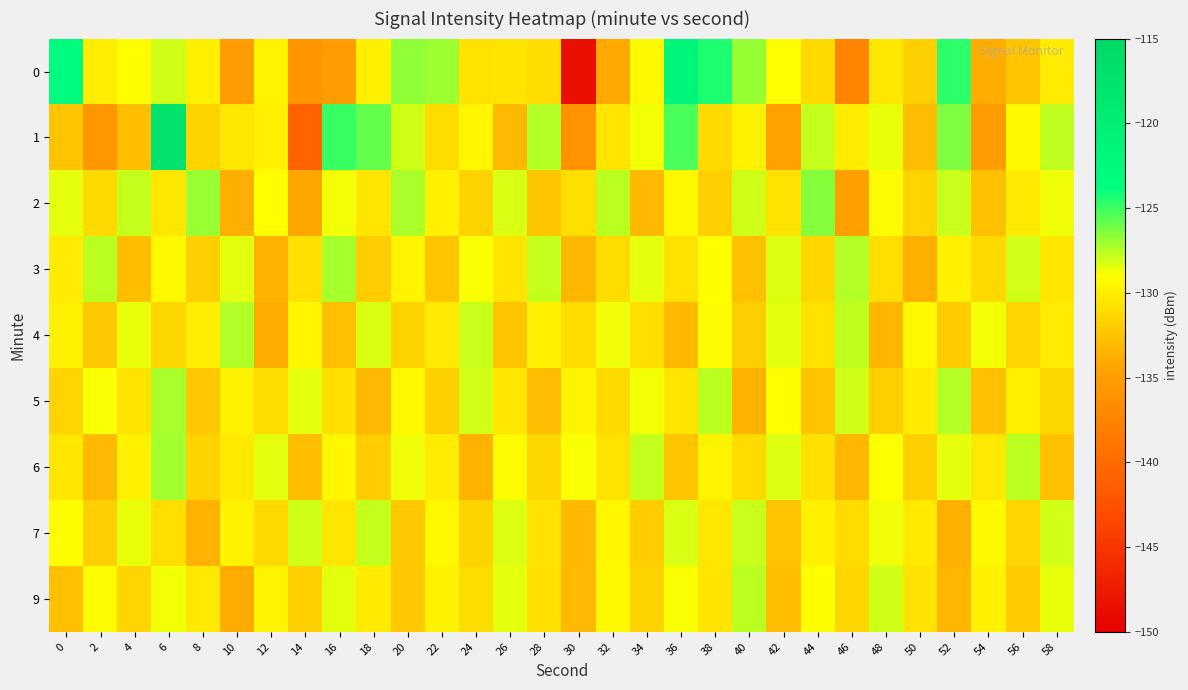

Reading right to left, transcribe all the data shown in this chart.

0: 58=-130.1	56=-132.4	54=-133.7	52=-124.7	50=-131.7	48=-130.3	46=-137.5	44=-131.3	42=-129.1	40=-126.9	38=-124.3	36=-121.9	34=-129.4	32=-134.0	30=-148.6	28=-131.0	26=-130.5	24=-130.7	22=-127.0	20=-126.8	18=-129.9	16=-135.2	14=-135.7	12=-129.7	10=-135.1	8=-129.9	6=-128.0	4=-129.1	2=-130.0	0=-123.3
1: 58=-127.7	56=-129.3	54=-135.2	52=-126.4	50=-132.9	48=-128.6	46=-130.1	44=-127.8	42=-134.5	40=-129.7	38=-131.2	36=-125.3	34=-128.8	32=-130.5	30=-136.0	28=-127.5	26=-133.0	24=-129.5	22=-131.0	20=-128.0	18=-125.8	16=-124.9	14=-140.7	12=-130.0	10=-130.4	8=-131.5	6=-117.7	4=-132.8	2=-135.5	0=-132.4
2: 58=-128.7	56=-130.2	54=-132.6	52=-127.9	50=-131.5	48=-129.2	46=-134.8	44=-126.5	42=-130.7	40=-128.0	38=-131.8	36=-129.4	34=-133.1	32=-127.6	30=-130.9	28=-132.4	26=-128.2	24=-131.6	22=-129.8	20=-127.3	18=-130.5	16=-128.8	14=-134.2	12=-129.1	10=-133.7	8=-126.9	6=-130.4	4=-127.8	2=-131.2	0=-128.5
3: 58=-130.4	56=-128.1	54=-131.2	52=-129.8	50=-133.7	48=-130.9	46=-127.5	44=-131.4	42=-128.3	40=-132.6	38=-129.1	36=-130.7	34=-128.5	32=-131.0	30=-133.2	28=-127.8	26=-130.5	24=-128.9	22=-132.3	20=-129.6	18=-131.9	16=-127.2	14=-130.8	12=-133.5	10=-128.4	8=-131.7	6=-129.3	4=-132.8	2=-127.6	0=-130.1
4: 58=-130.1	56=-131.5	54=-128.8	52=-132.0	50=-129.4	48=-133.3	46=-127.7	44=-130.6	42=-128.4	40=-131.8	38=-129.2	36=-133.0	34=-130.9	32=-128.7	30=-131.1	28=-129.8	26=-132.5	24=-127.9	22=-130.3	20=-131.6	18=-128.2	16=-132.7	14=-129.5	12=-133.8	10=-127.4	8=-130.0	6=-131.3	4=-128.6	2=-132.1	0=-129.7
5: 58=-131.3	56=-129.9	54=-132.7	52=-127.5	50=-130.2	48=-131.8	46=-128.0	44=-132.5	42=-129.1	40=-133.4	38=-127.6	36=-130.5	34=-128.8	32=-131.2	30=-129.6	28=-132.9	26=-130.4	24=-128.1	22=-131.7	20=-129.3	18=-133.1	16=-130.8	14=-128.5	12=-131.0	10=-129.7	8=-132.2	6=-127.3	4=-130.6	2=-128.9	0=-131.5
6: 58=-132.6	56=-127.6	54=-130.3	52=-128.5	50=-131.7	48=-129.0	46=-133.2	44=-130.8	42=-128.3	40=-131.1	38=-129.6	36=-132.3	34=-127.8	32=-130.7	30=-128.9	28=-131.4	26=-129.2	24=-133.5	22=-130.1	20=-128.7	18=-131.9	16=-129.5	14=-132.8	12=-128.4	10=-130.2	8=-131.6	6=-127.1	4=-129.8	2=-133.0	0=-130.4
7: 58=-128.1	56=-131.5	54=-129.3	52=-133.6	50=-130.2	48=-128.7	46=-131.1	44=-129.8	42=-132.5	40=-127.9	38=-130.4	36=-128.2	34=-131.9	32=-129.5	30=-133.0	28=-130.7	26=-128.3	24=-131.6	22=-129.4	20=-132.1	18=-127.8	16=-130.5	14=-128.0	12=-131.2	10=-129.7	8=-133.4	6=-130.9	4=-128.6	2=-131.8	0=-129.1
9: 58=-128.6	56=-132.0	54=-129.8	52=-133.3	50=-130.7	48=-128.0	46=-131.4	44=-129.1	42=-132.8	40=-127.6	38=-130.5	36=-128.9	34=-131.6	32=-129.3	30=-133.1	28=-130.8	26=-128.5	24=-131.0	22=-129.7	20=-132.2	18=-130.1	16=-128.4	14=-131.8	12=-129.6	10=-133.9	8=-130.3	6=-128.8	4=-131.5	2=-129.2	0=-132.7